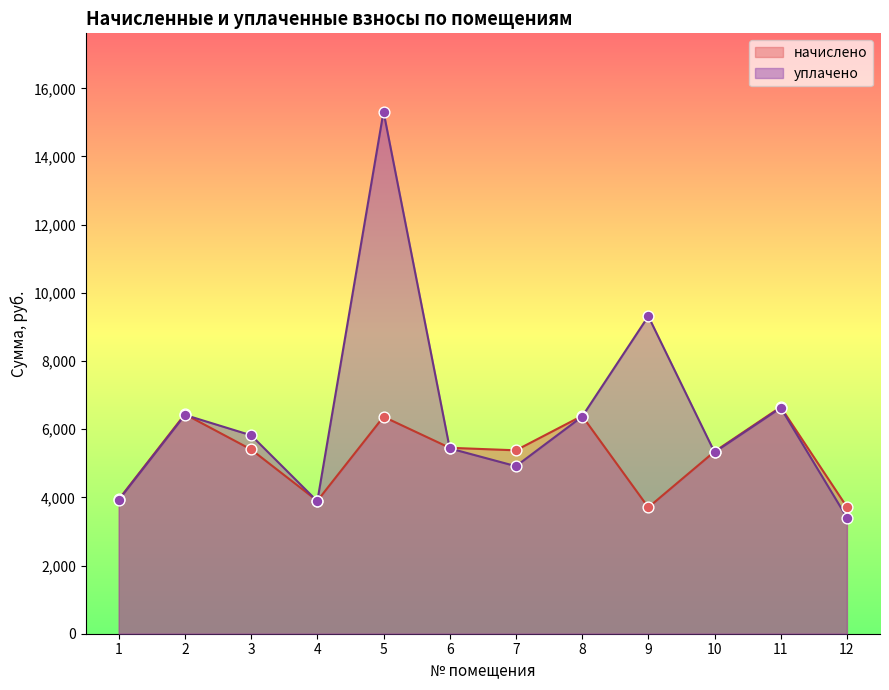

Which series reaches the minimum Y coordinate?

уплачено